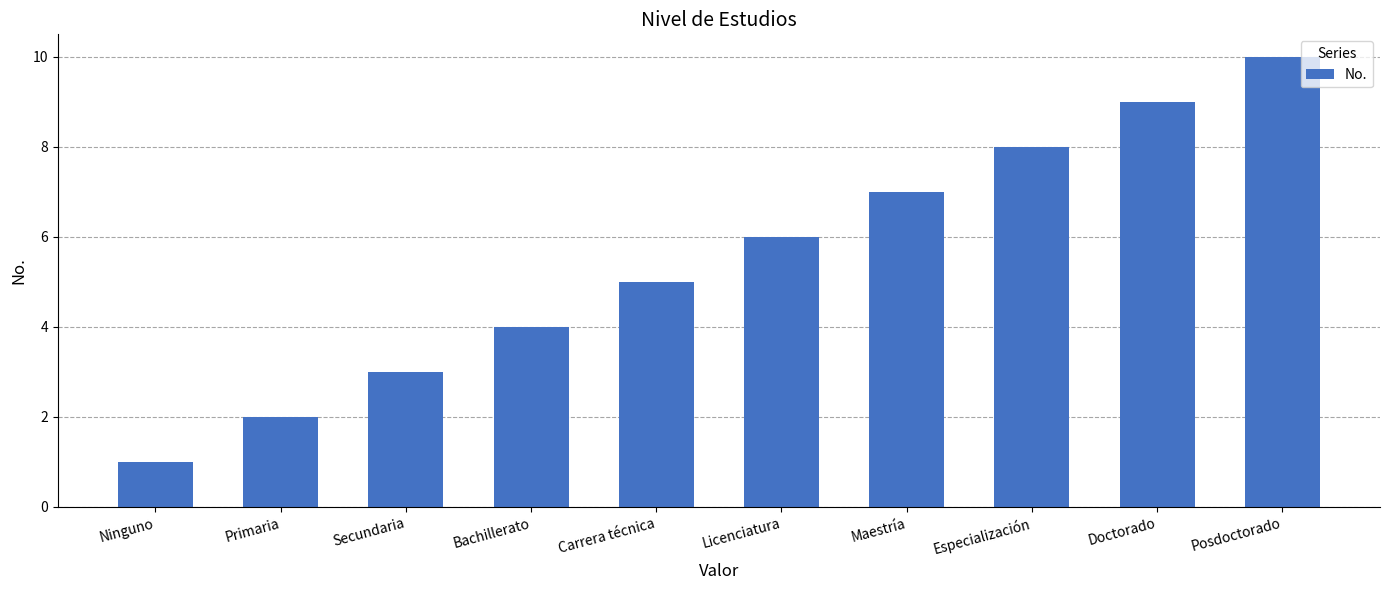

What is the difference between the maximum and minimum values?

9